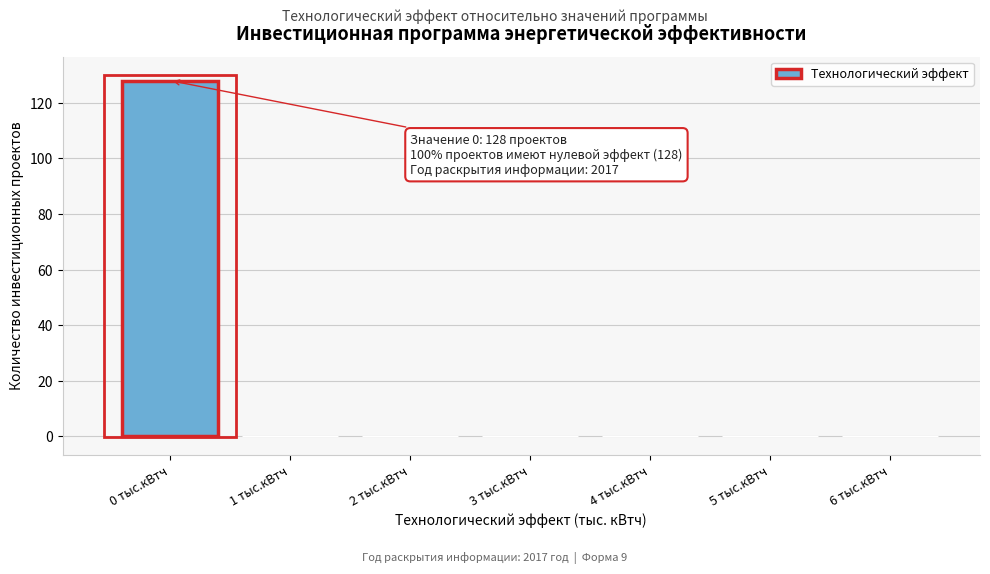

Reading left to right, transcribe all the data shown in this chart.

0 тыс.кВтч=128	1 тыс.кВтч=0	2 тыс.кВтч=0	3 тыс.кВтч=0	4 тыс.кВтч=0	5 тыс.кВтч=0	6 тыс.кВтч=0